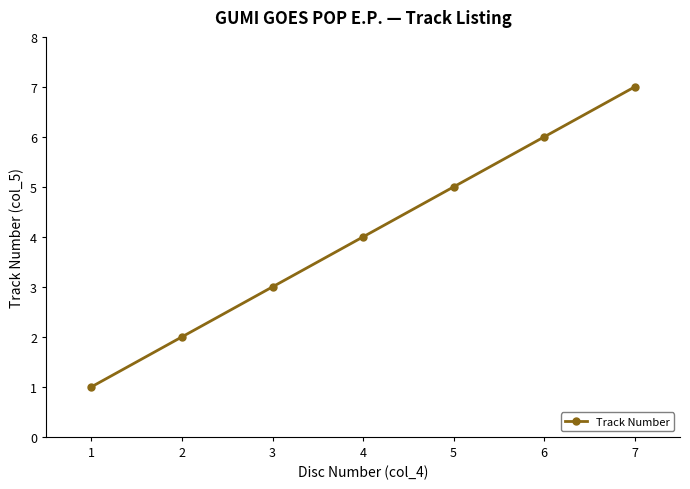

What is the sum of the values at 3 and 4?

7